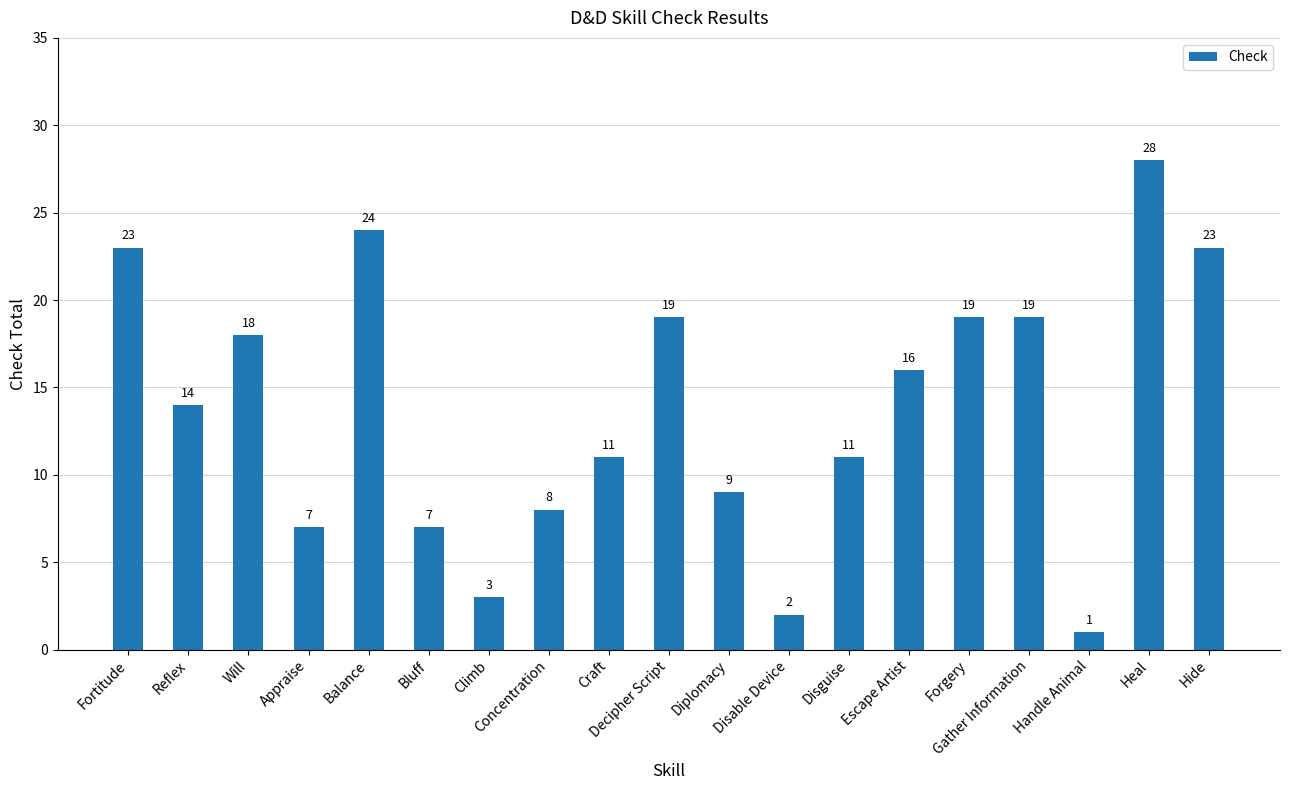

Approximately how many times larger is the value at Craft compared to Fortitude?

0.5